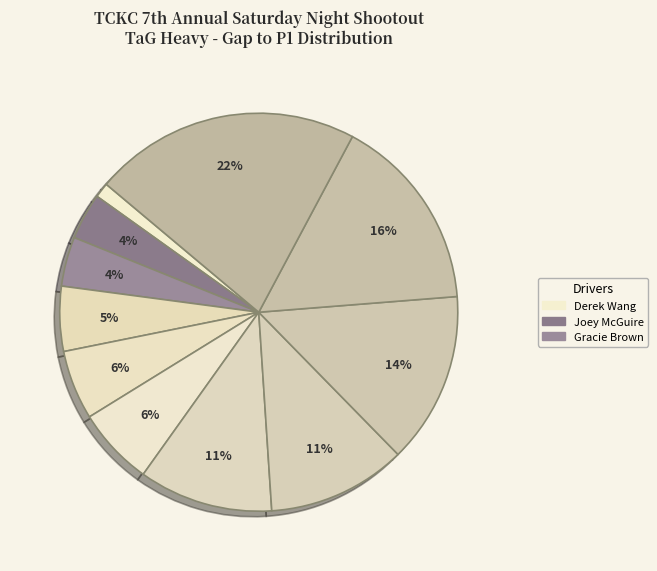

Count the number of slices in the pie.

11